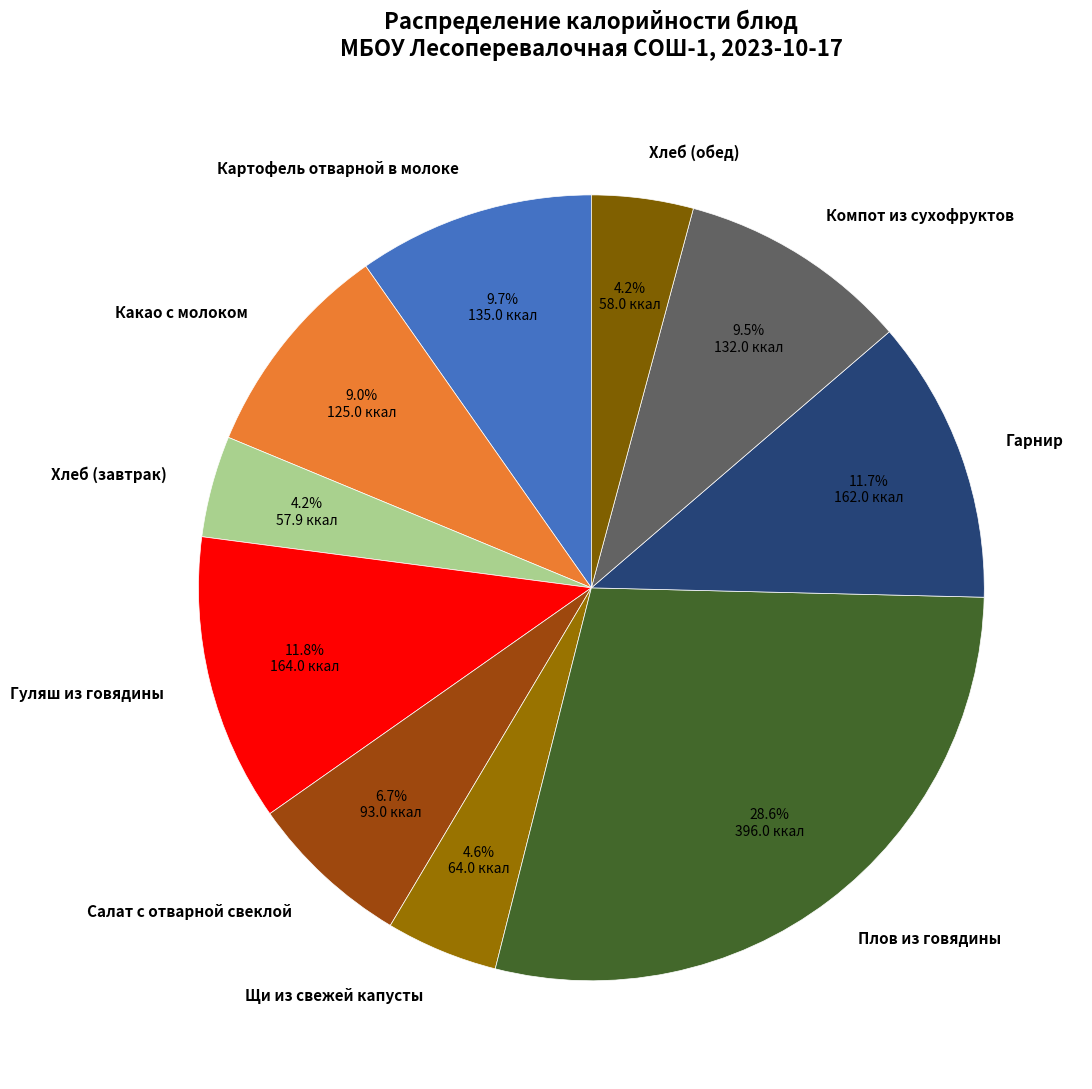

Does Компот из сухофруктов account for over 50% of the chart?

No